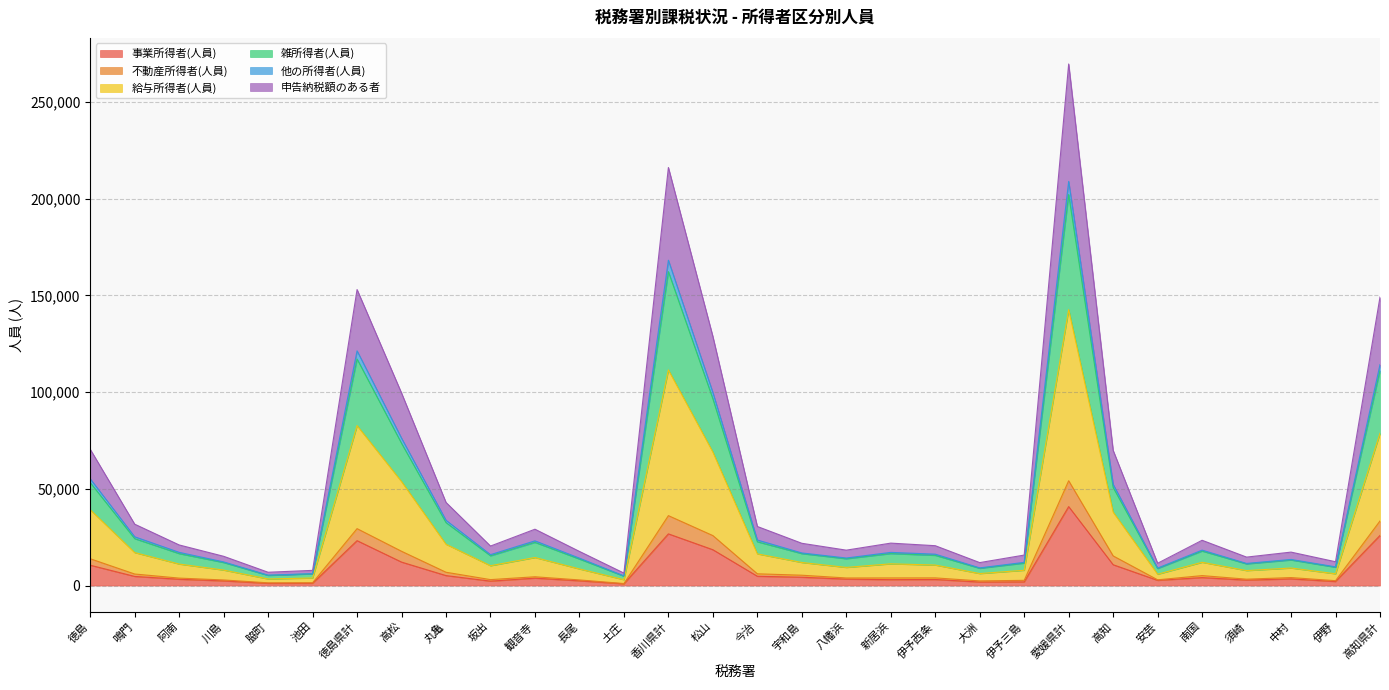

What is the highest value of the 事業所得者(人員) series?

40802